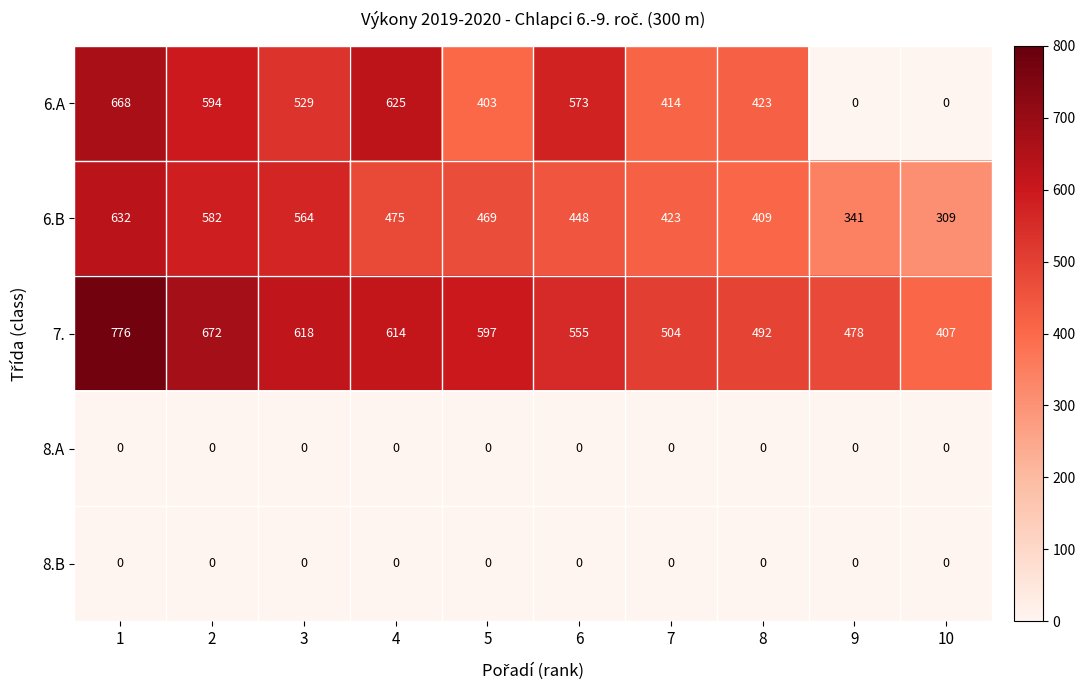

What value does the 6.B series have at 9, to the nearest 50?

350